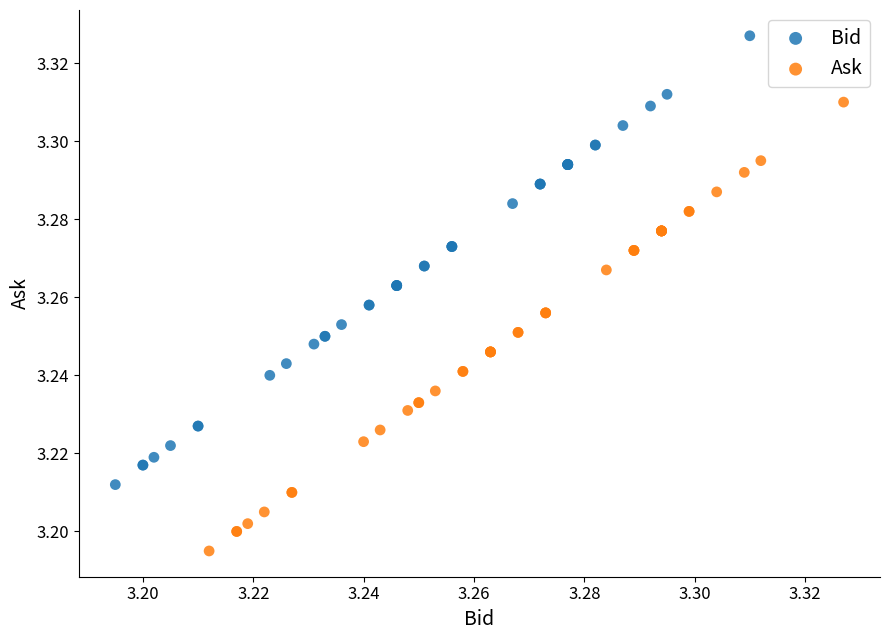

Which series reaches the maximum Y coordinate?

Bid